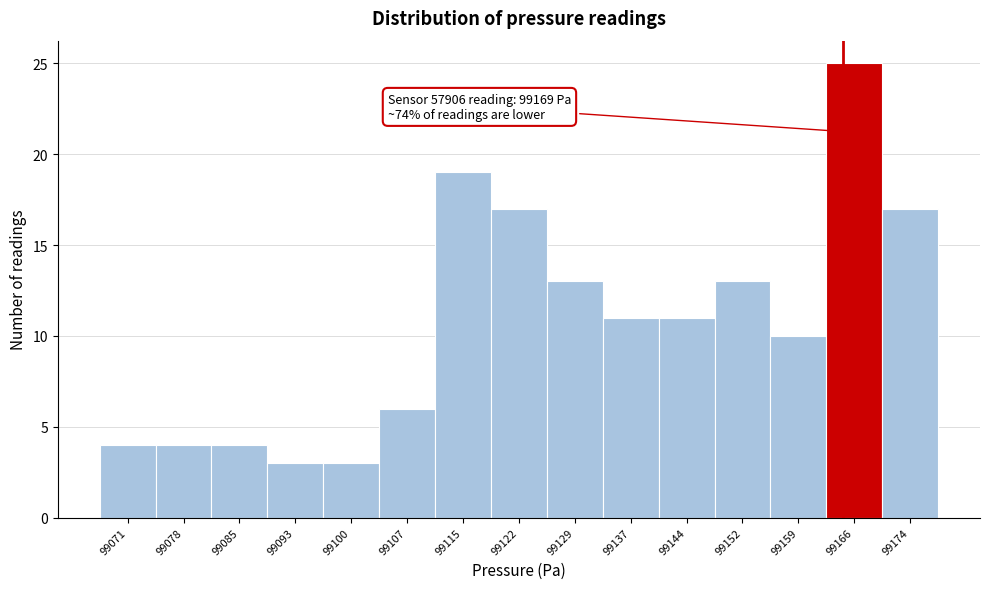

Reading left to right, what are all the values shown in this chart?

99071=4	99078=4	99085=4	99093=3	99100=3	99107=6	99115=19	99122=17	99129=13	99137=11	99144=11	99152=13	99159=10	99166=25	99174=17